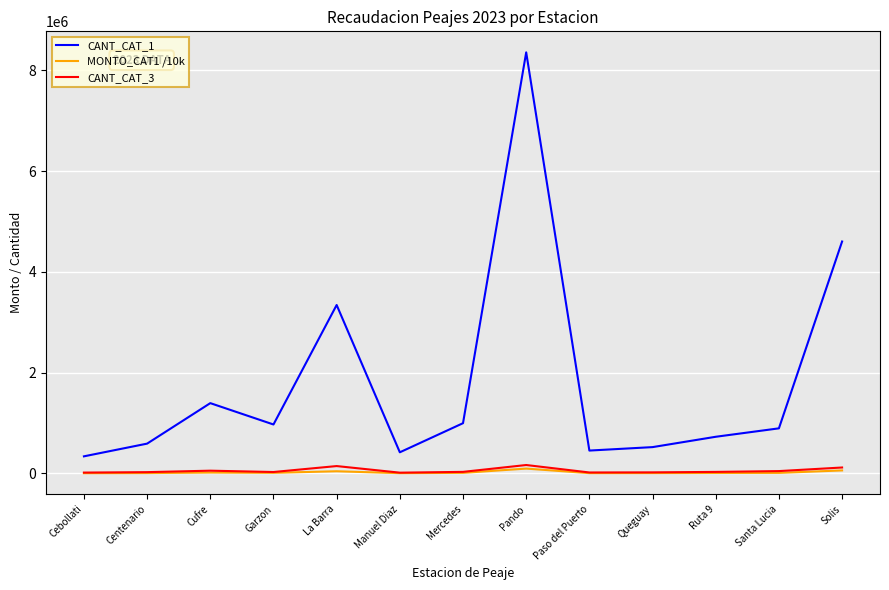

True or false: CANT_CAT_1 has a value of 8358810.0 at Pando.

True